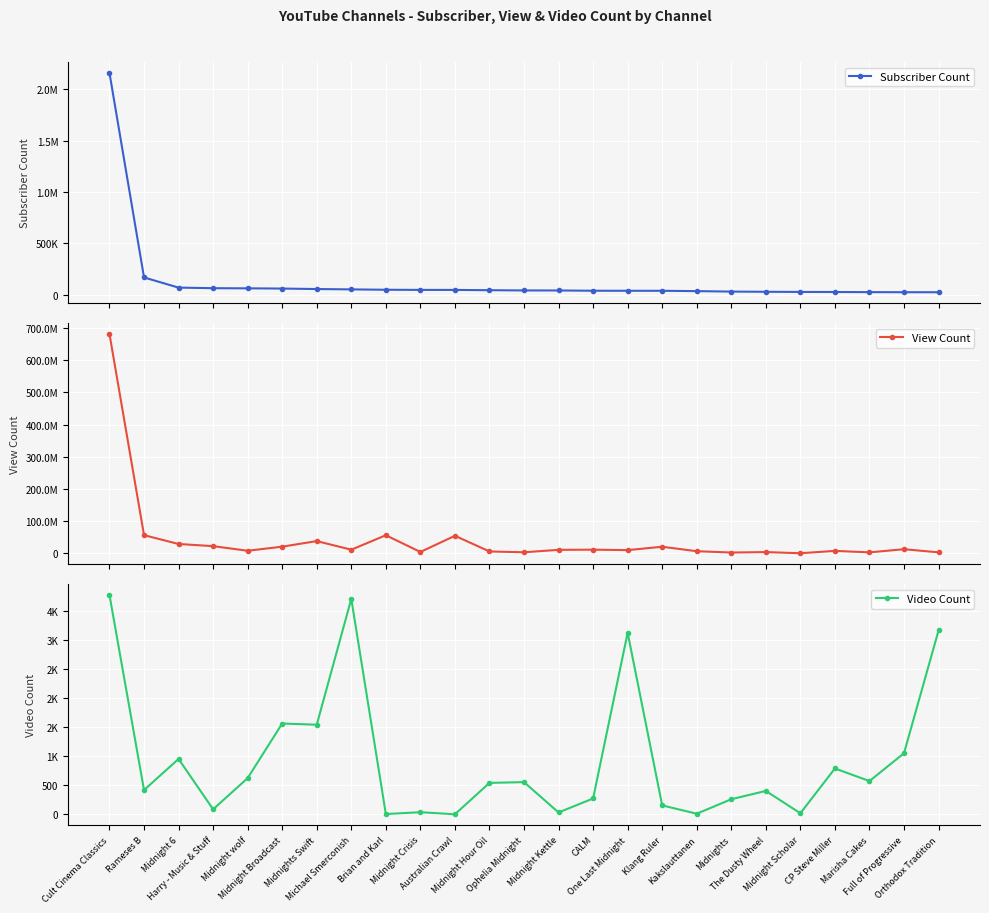

Reading right to left, list all the values displayed in this chart.

Subscriber Count: 23000	23200	24100	25200	25900	27400	29300	33900	37100	37200	37600	40200	40500	42900	45500	45800	47200	50700	54200	58800	61000	62400	68100	167000	2160000
View Count: 2811809	12589931	2738113	7377607	7299	3624009	2233307	6326526	20236434	9750247	11169606	10611845	3023528	5562064	54270025	4001922	55971732	11017544	37793532	20492840	7714965	22085115	28803925	56272416	681814407
Video Count: 3158	1049	571	788	18	402	259	10	153	3119	272	32	553	540	1	36	5	3701	1539	1560	622	86	951	417	3767